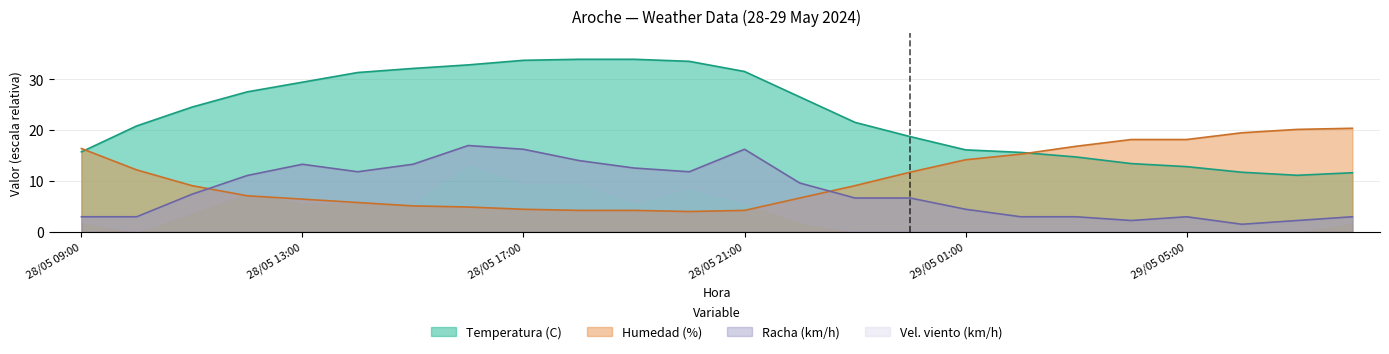

What is the label of the 8th point from the left?

28/05 16:00